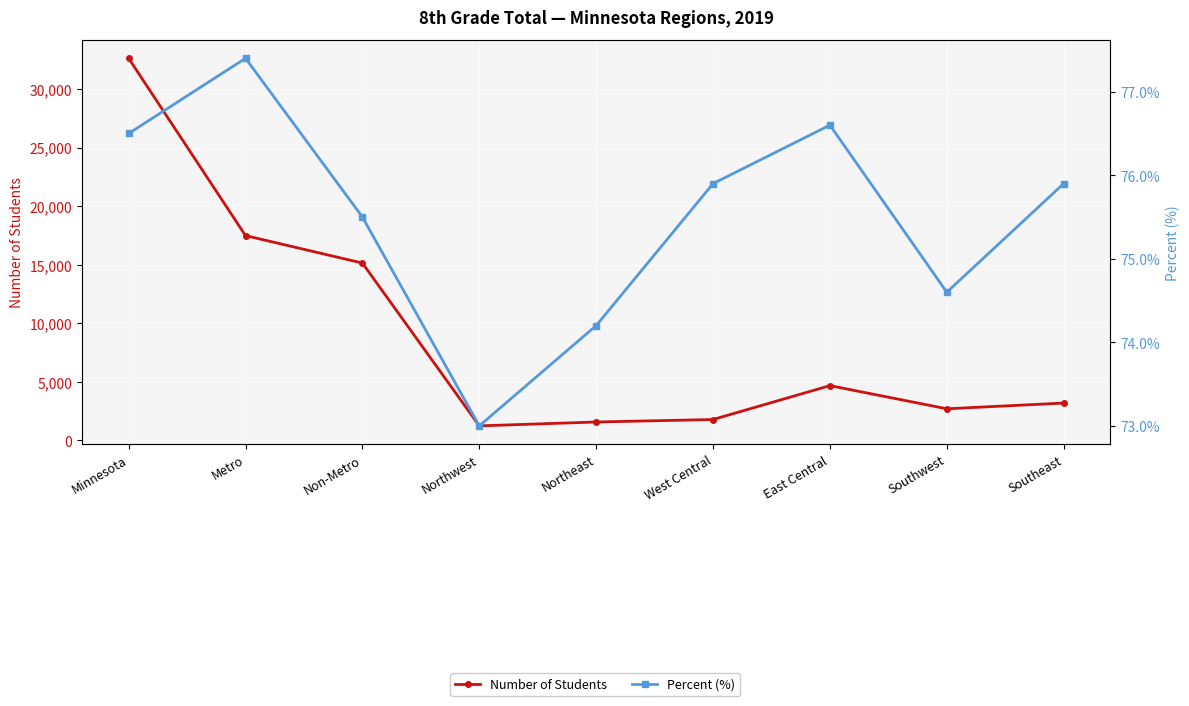

How many distinct data groups are displayed?

2